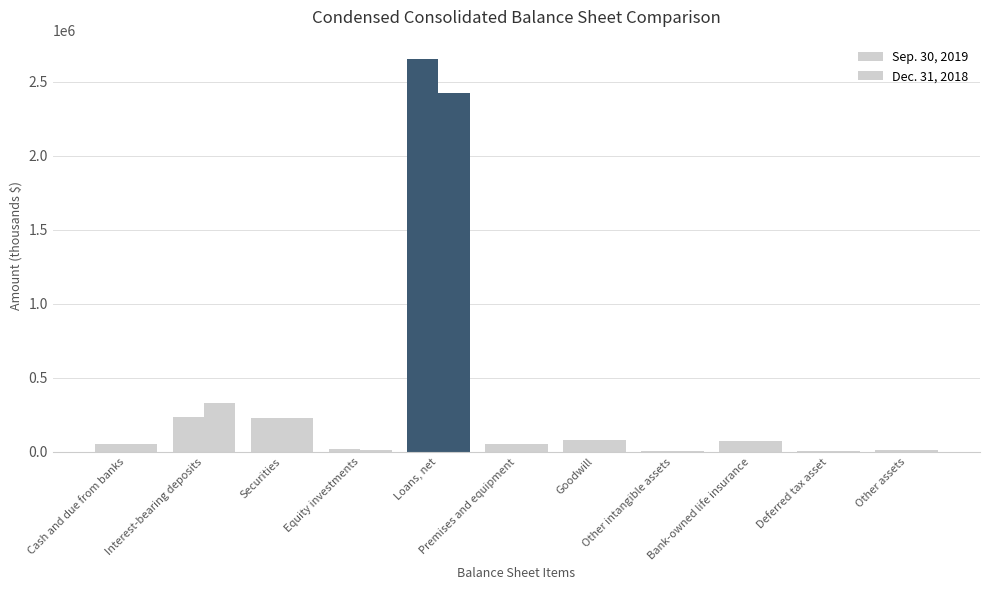

Reading left to right, extract all data points from this chart.

Sep. 30, 2019: Cash and due from banks=56416	Interest-bearing deposits=232983	Securities=228061	Equity investments=19220	Loans, net=2651248	Premises and equipment=51183	Goodwill=80950	Other intangible assets=5106	Bank-owned life insurance=71451	Deferred tax asset=7094	Other assets=15009
Dec. 31, 2018: Cash and due from banks=54450	Interest-bearing deposits=327620	Securities=229964	Equity investments=13026	Loans, net=2423130	Premises and equipment=51622	Goodwill=80950	Other intangible assets=5775	Bank-owned life insurance=71525	Deferred tax asset=7201	Other assets=13833